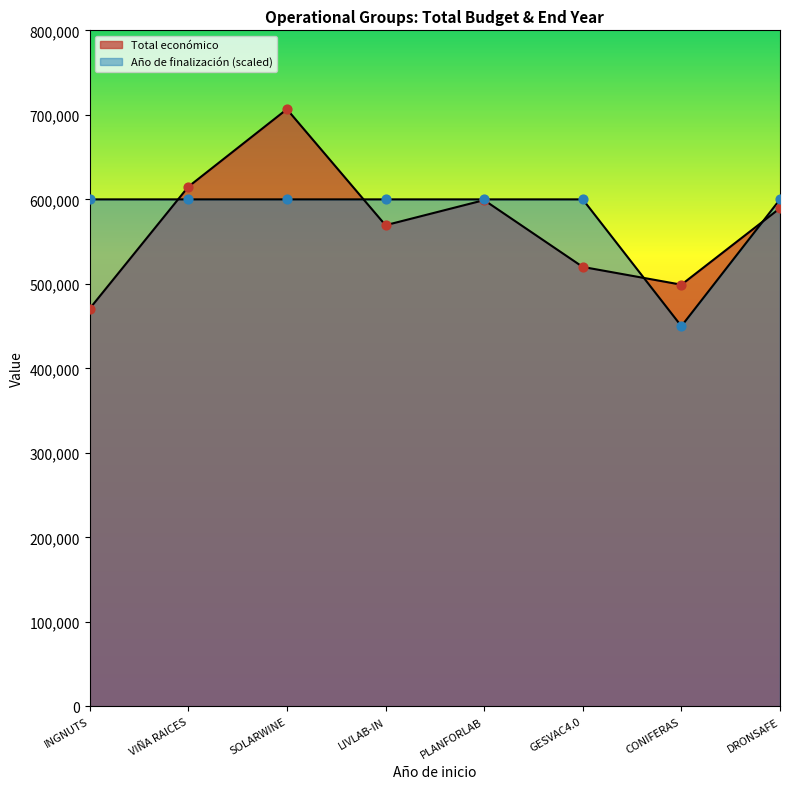

Which series has the largest Y range (max minus min)?

Total económico